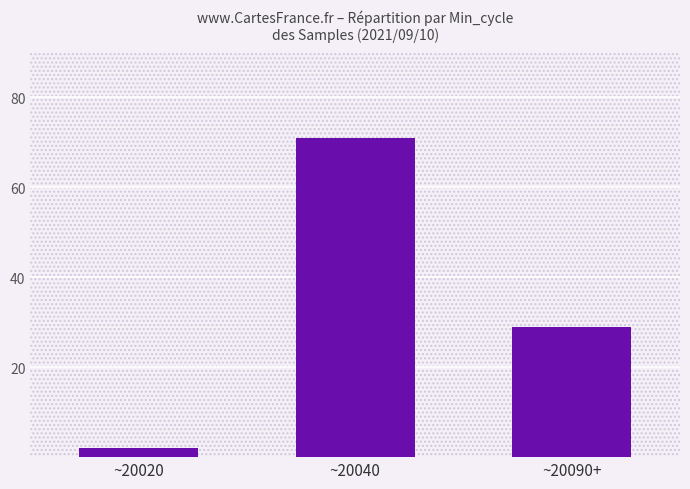

Which category has the highest value across all series?

~20040